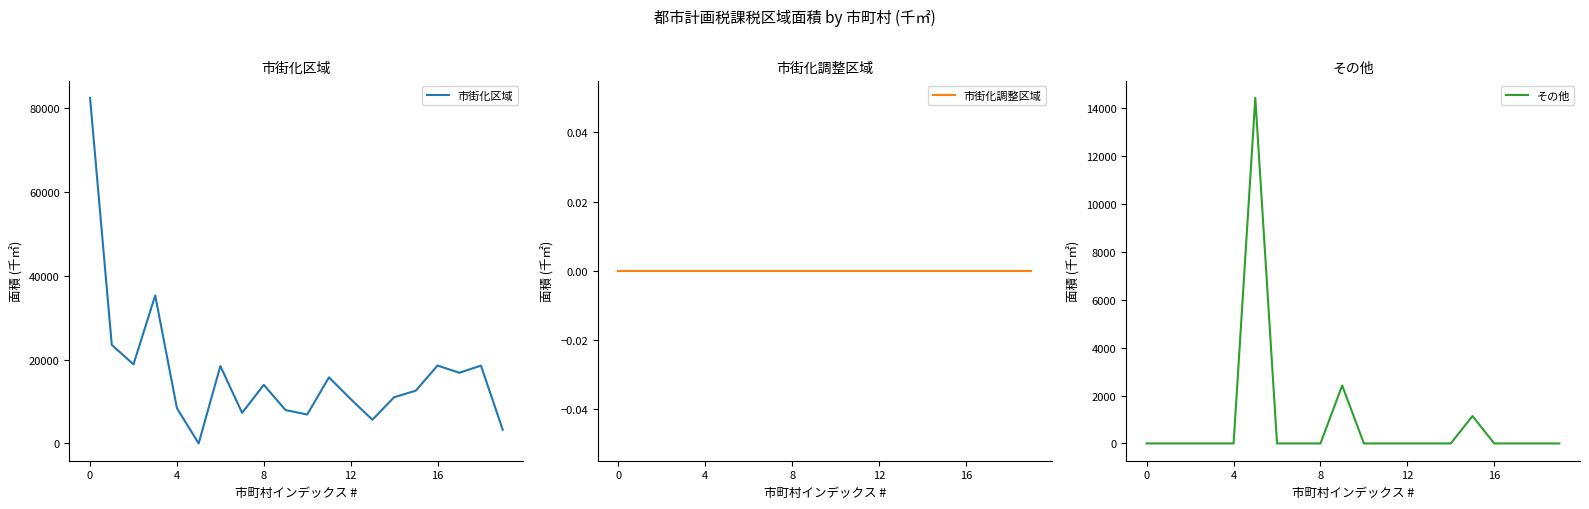

What is the label of the 6th point from the right?

14